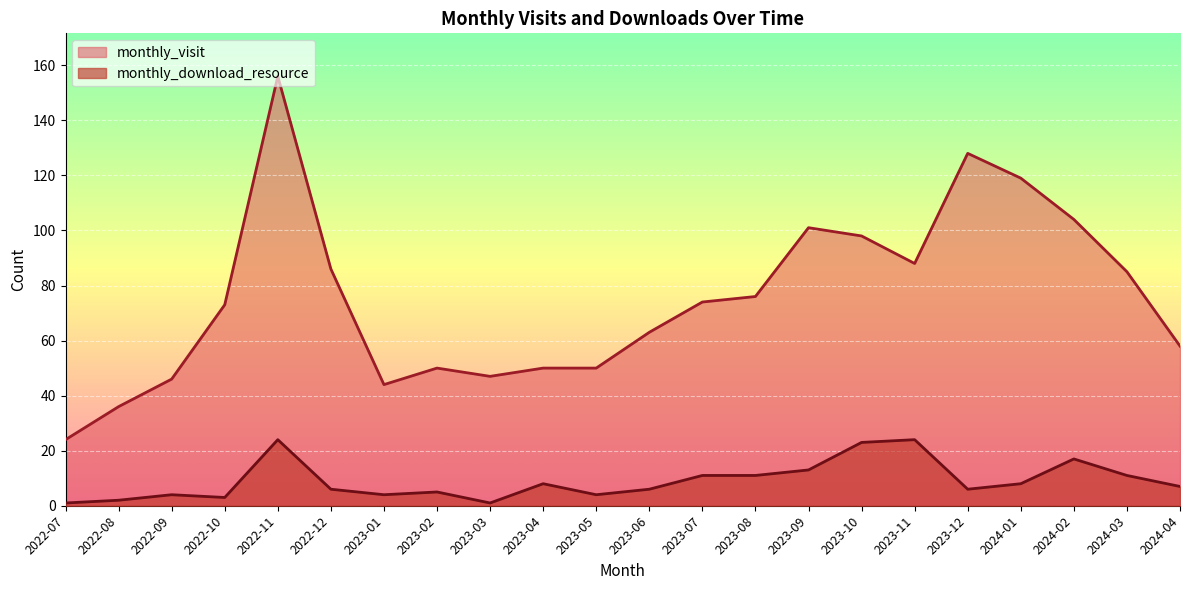

True or false: monthly_visit and monthly_download_resource intersect in this chart.

False